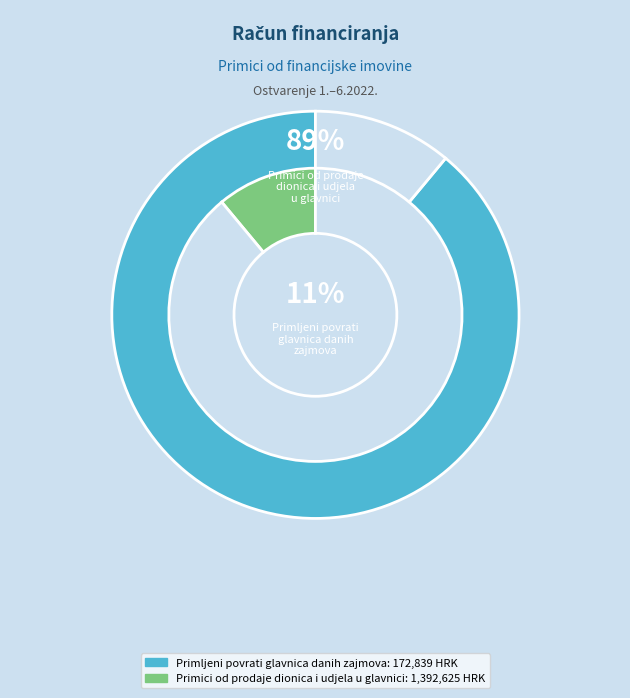

To the nearest percent, what portion does Primici od prodaje dionica i udjela u glavnici represent?

89%